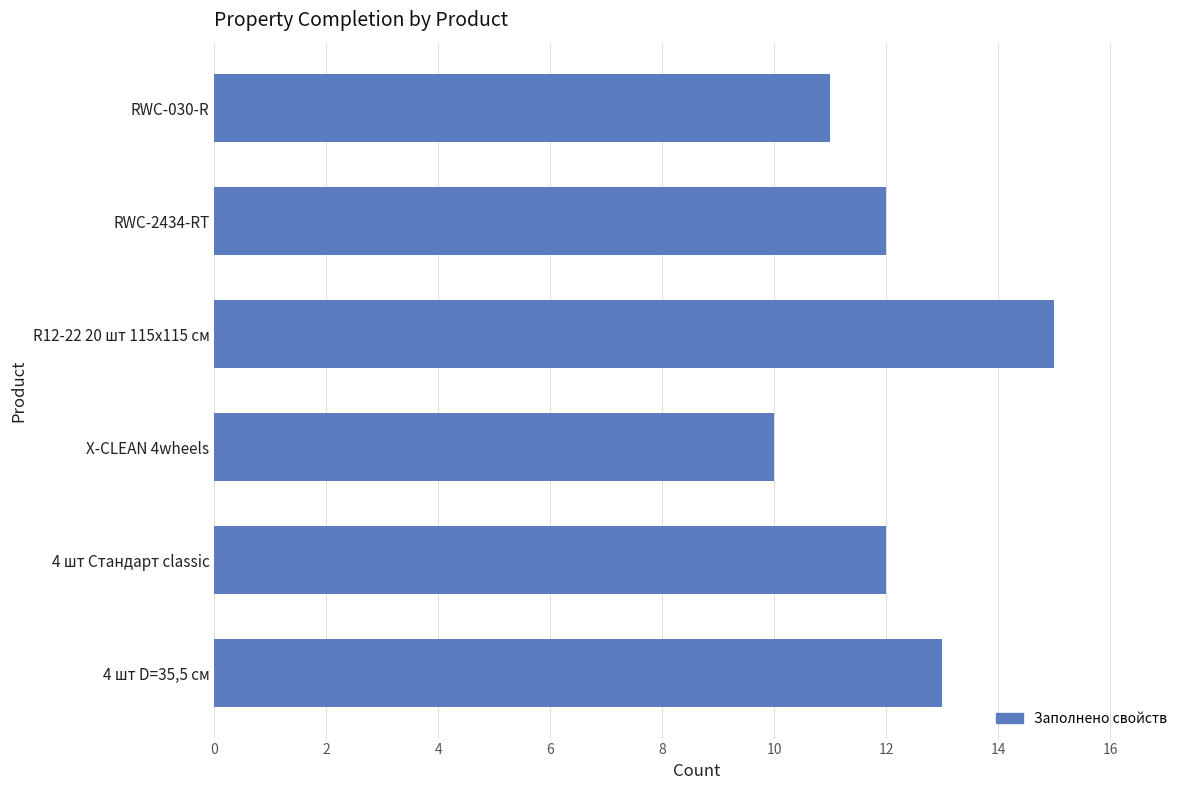

What value does the data have at 4 шт D=35,5 см?

13